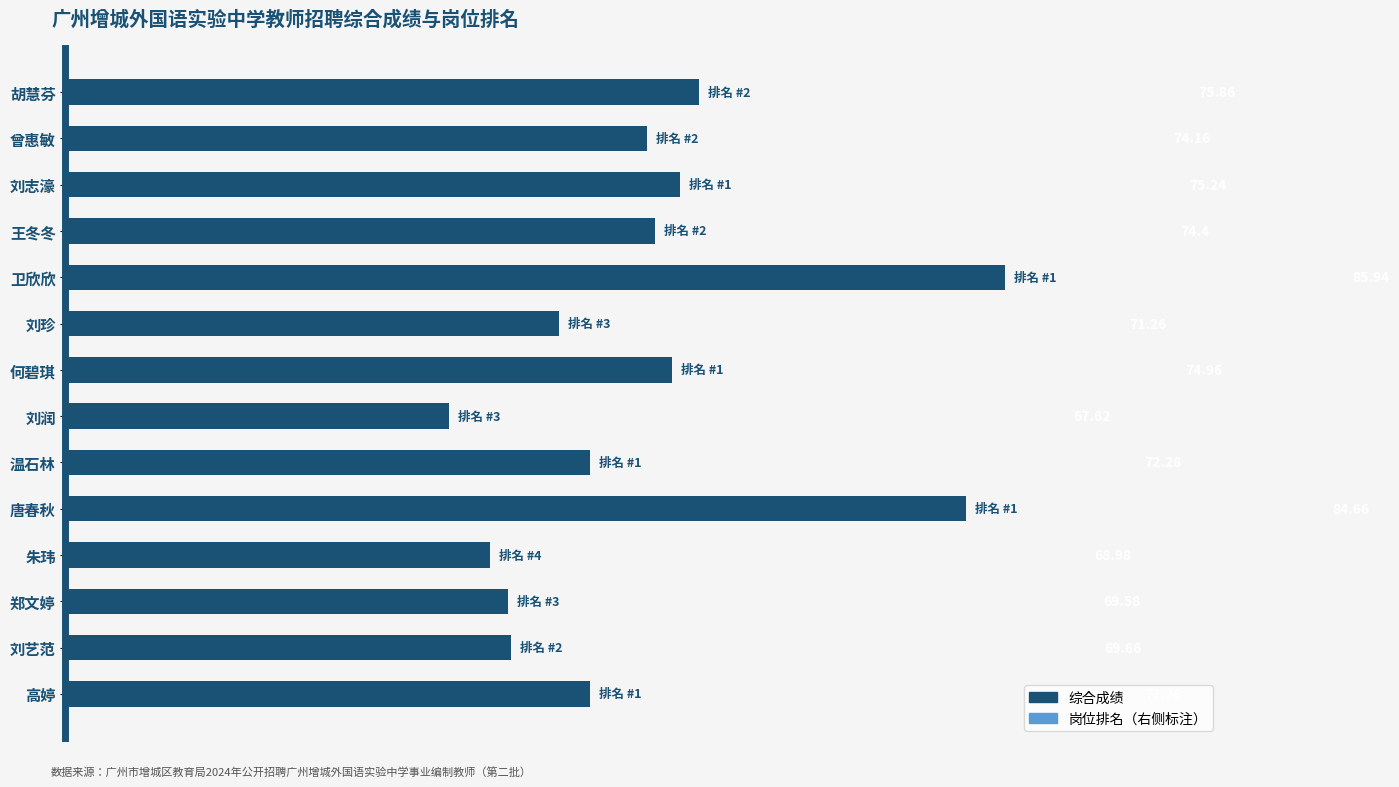

What is the maximum value shown in the chart?

85.9